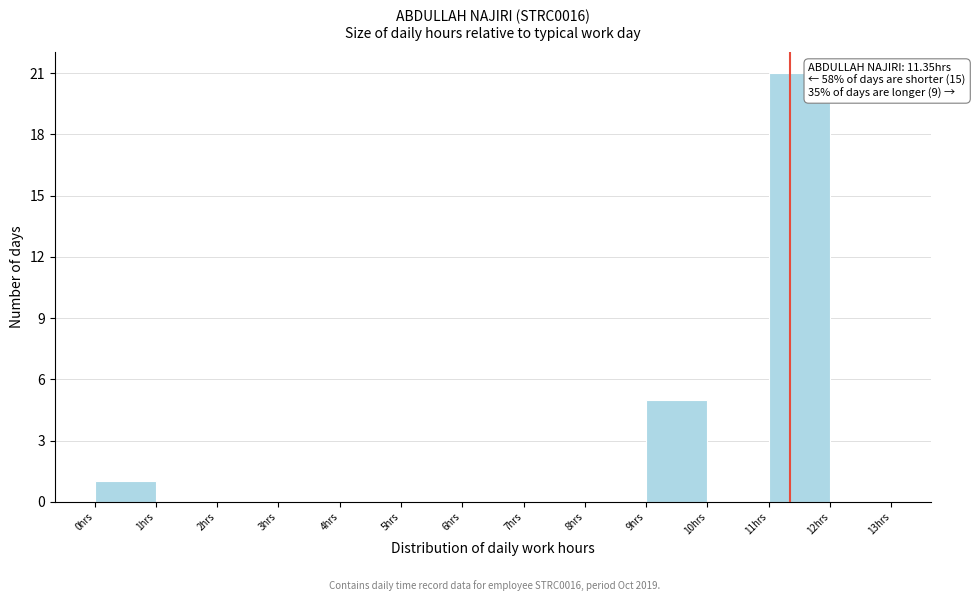

Over which range of the x-axis is the bar tallest?

11 to 12